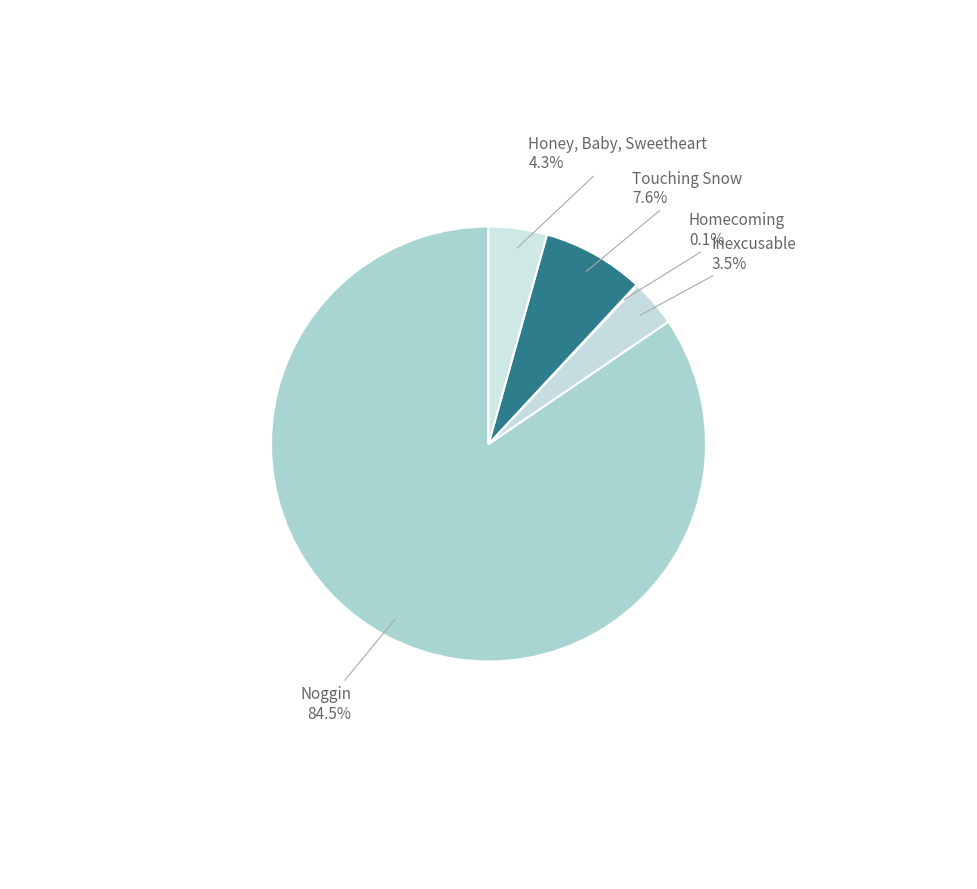

Does any single category account for the majority?

Yes